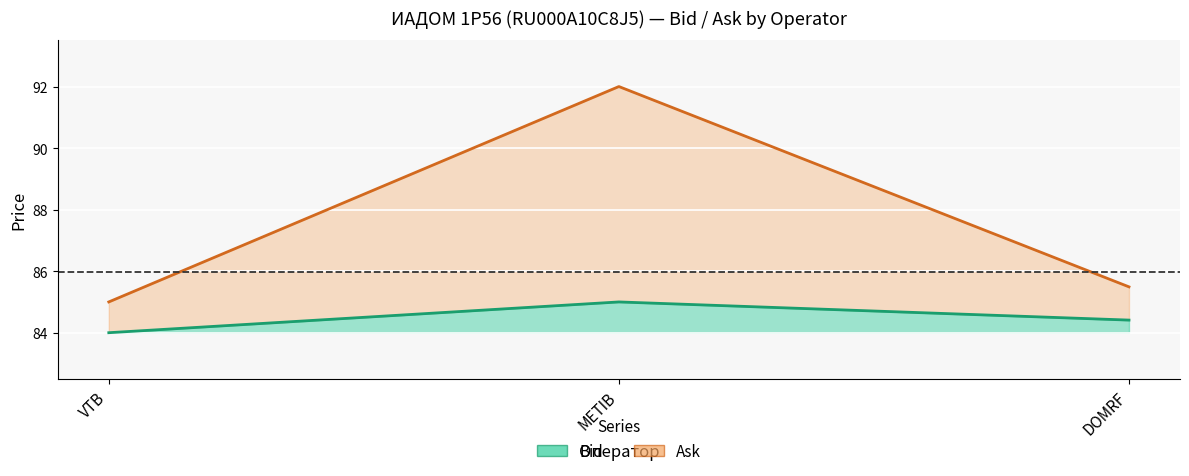

How many lines are shown in the chart?

2